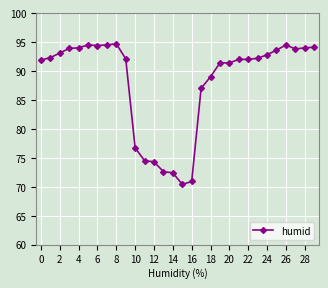

What is the value of the 13th point from the left?

74.3